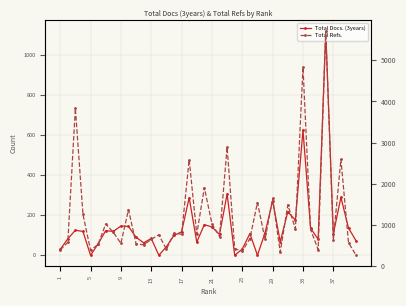

True or false: Total Docs. (3years) and Total Refs. cross at least once.

False